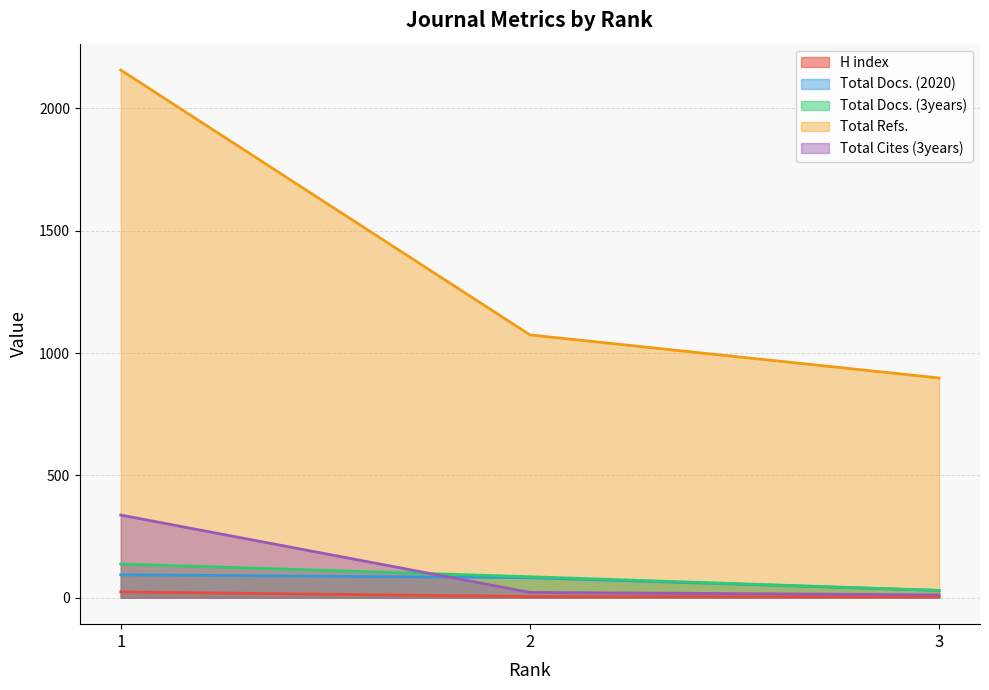

Which category has the highest value in the Total Docs. (2020) series?

1